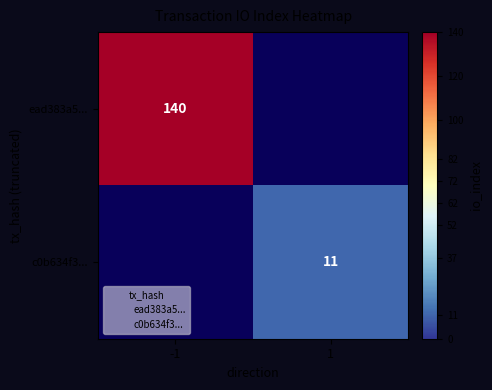

How many positive values does the c0b634f3... series have?

1